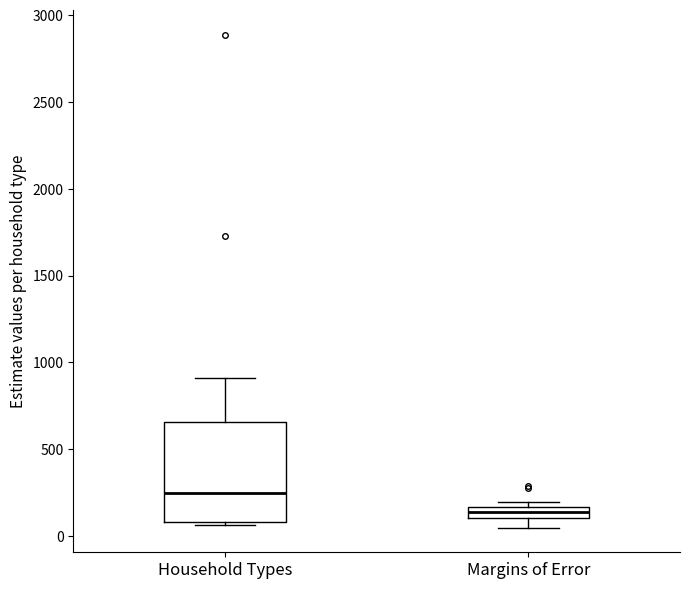

Where is the lower edge of the box for Household Types on the y-axis? The values are not printed on the chart, so give them approximately, as read against the axis.

100